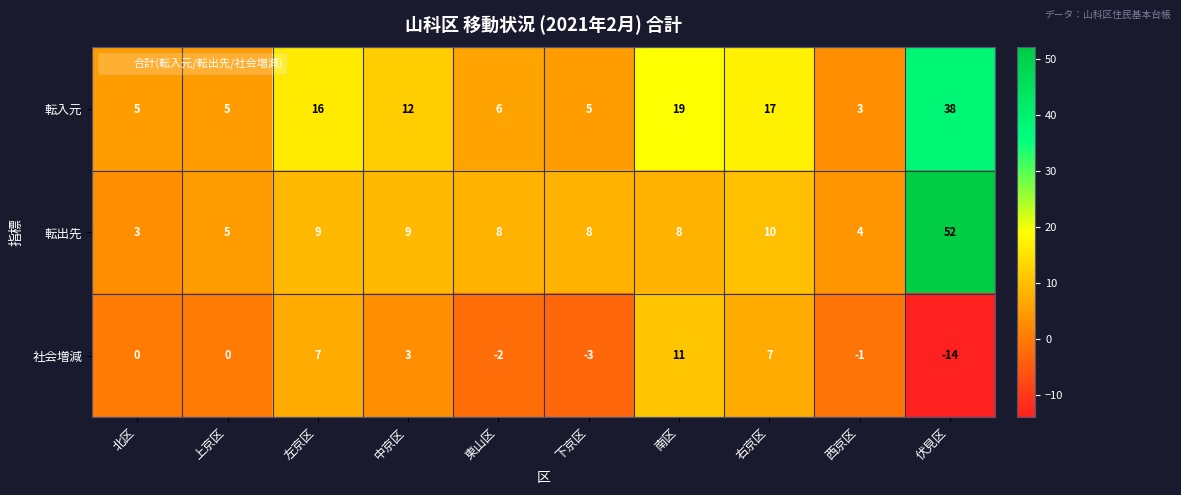

How many distinct data groups are displayed?

3